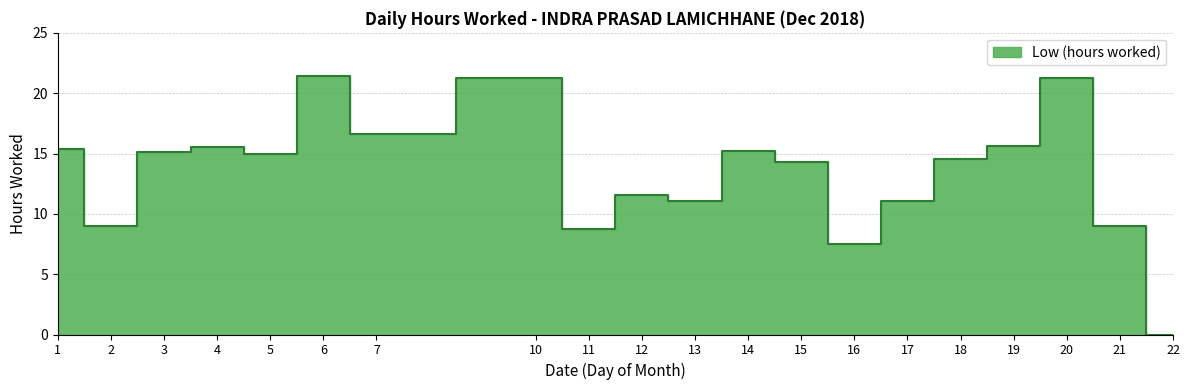

Which category has the lowest value across all series?

22